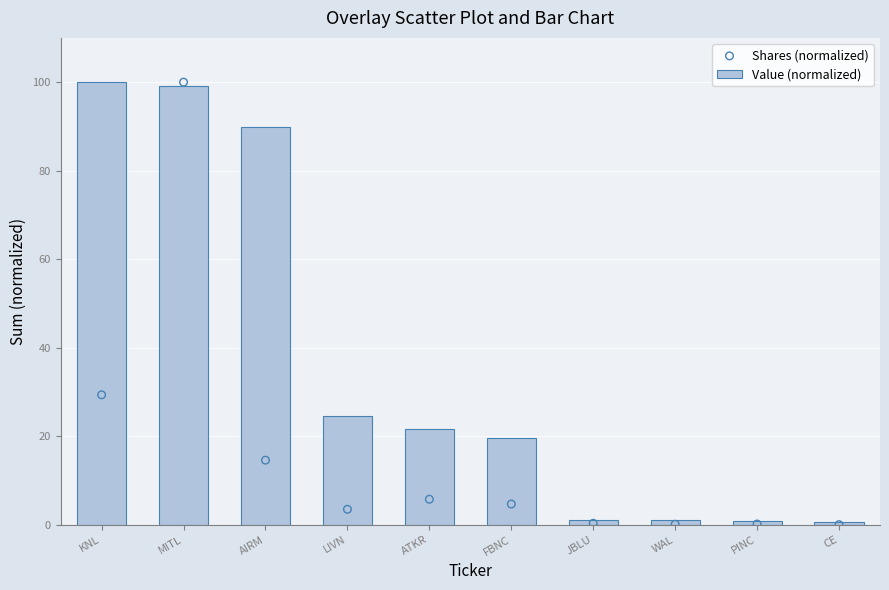

Which series has the widest spread of Y values?

Shares (normalized)